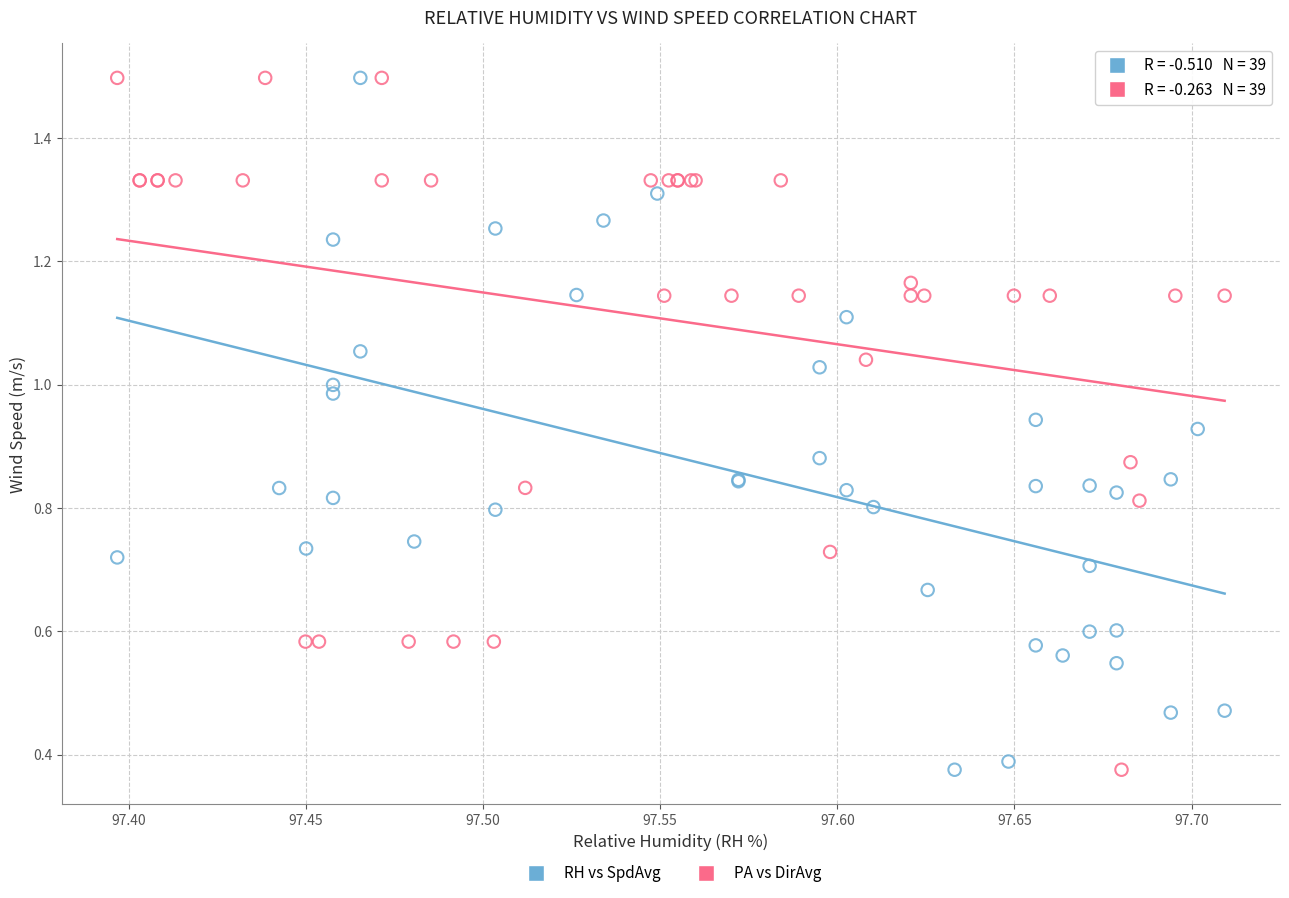

What are all the series names shown in the legend?

RH vs SpdAvg, PA vs DirAvg